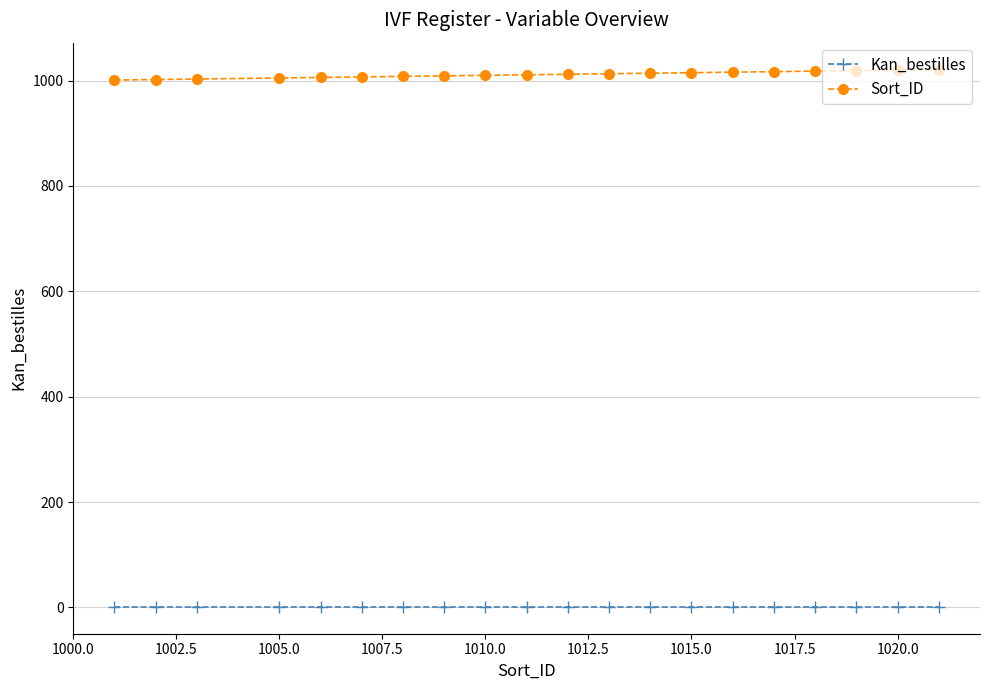

List the series in order of their overall mean, lowest first.

Kan_bestilles, Sort_ID